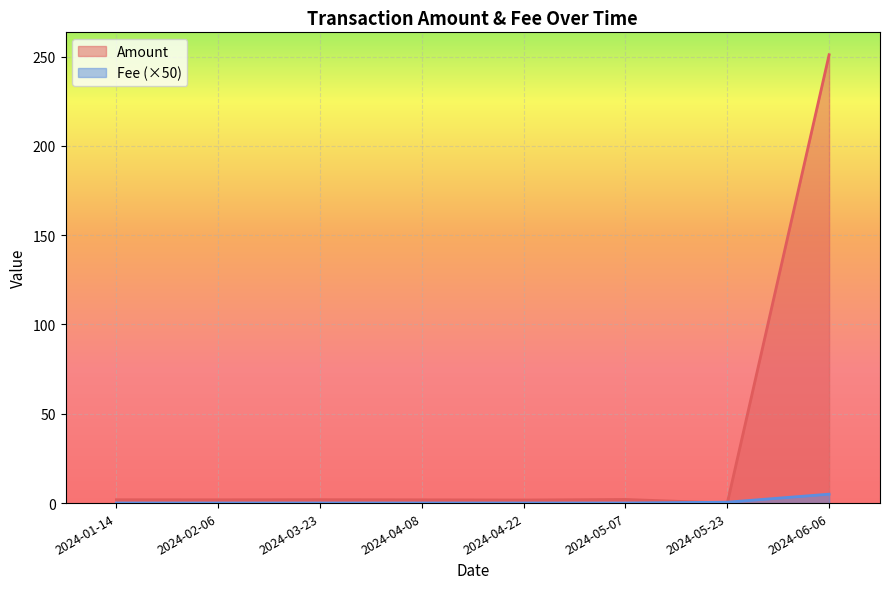

Which series has the largest range (max minus min)?

Amount